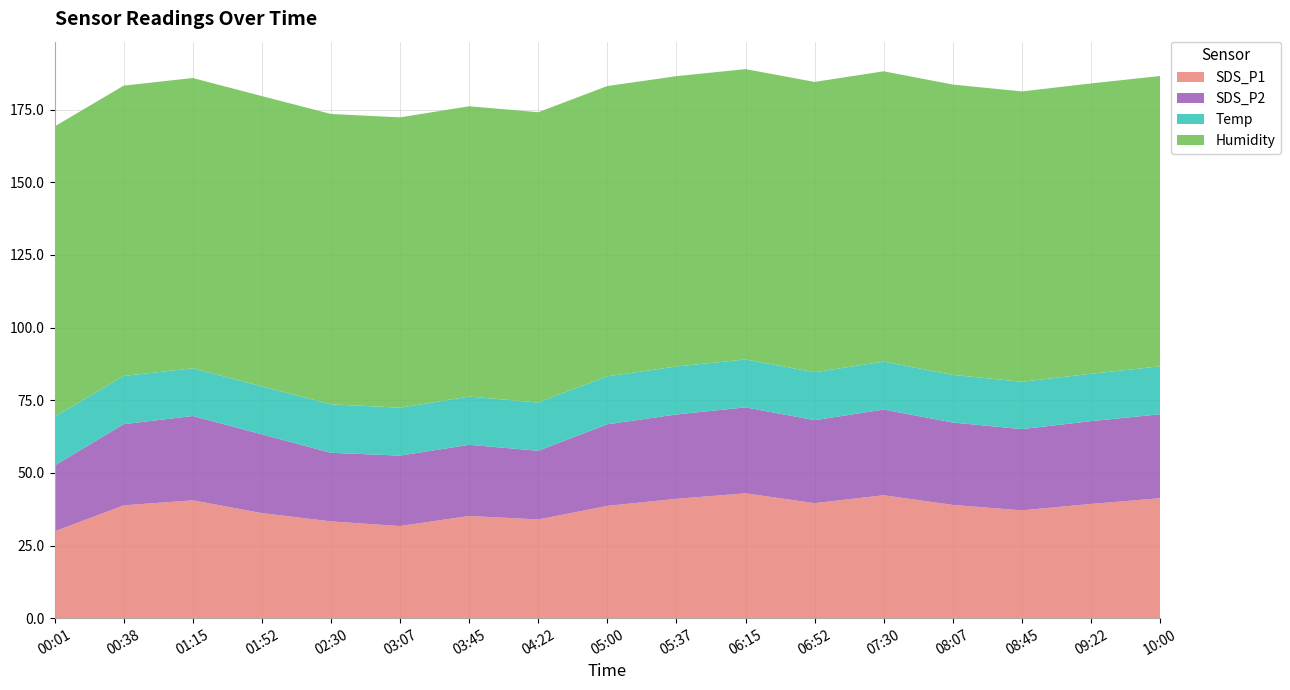

Reading right to left, extract all data points from this chart.

SDS_P1: 41.3	39.3	37.1	39.0	42.3	39.6	43.0	41.1	38.6	34.0	35.2	31.7	33.3	36.1	40.5	38.8	29.9
SDS_P2: 28.9	28.5	27.9	28.4	29.5	28.6	29.6	29.0	28.1	23.6	24.5	24.2	23.6	27.1	29.0	27.9	22.6
Temp: 16.5	16.3	16.3	16.4	16.5	16.5	16.5	16.5	16.5	16.6	16.6	16.5	16.7	16.5	16.4	16.6	16.8
Humidity: 99.9	99.9	99.9	99.9	99.9	99.9	99.9	99.9	99.9	99.9	99.9	99.9	99.9	99.9	99.9	99.9	99.9